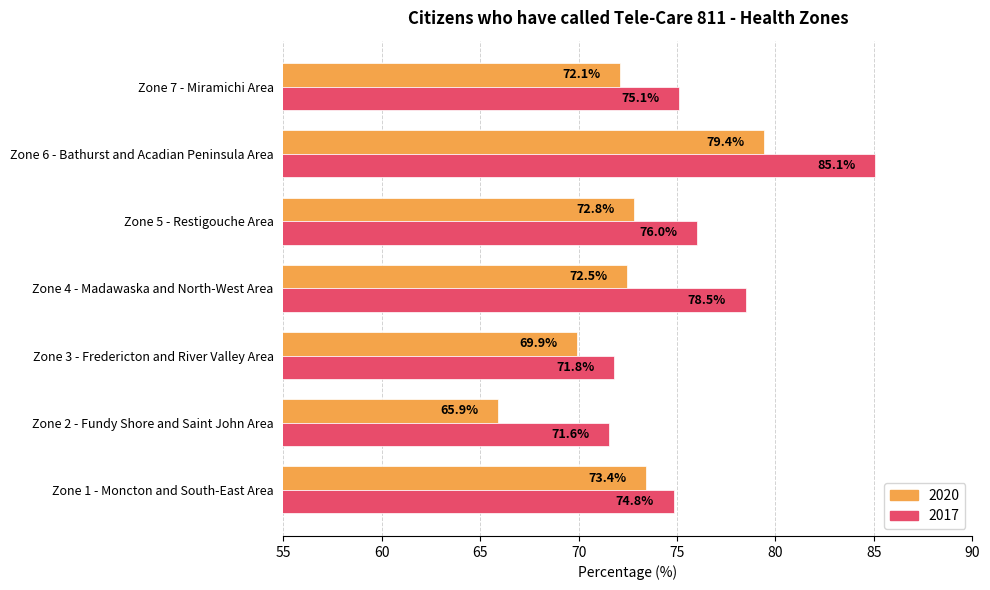

What is the maximum value for 2017?

85.1